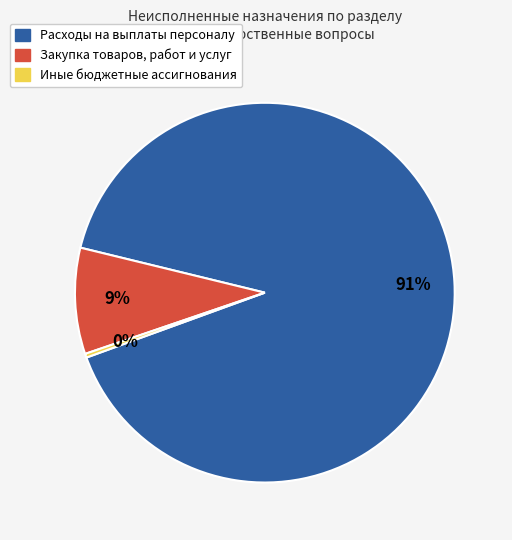

The Иные бюджетные ассигнования slice represents 0% of the pie. True or false?

True